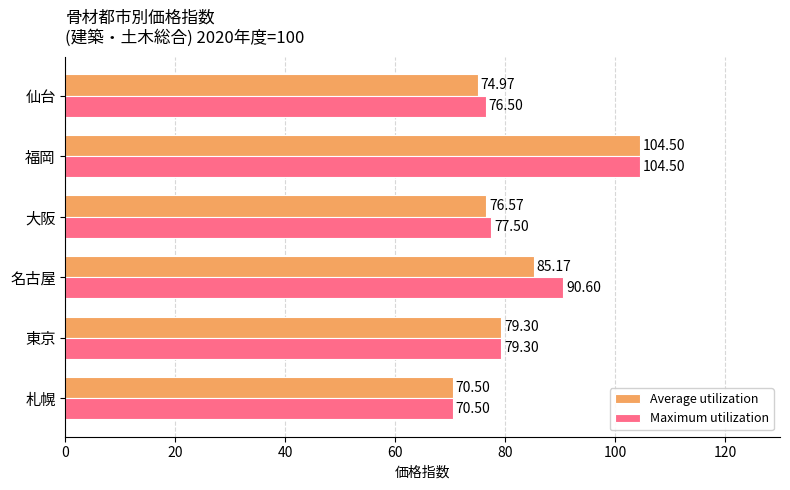

What is the spread (max minus min) of values at 大阪?

0.9